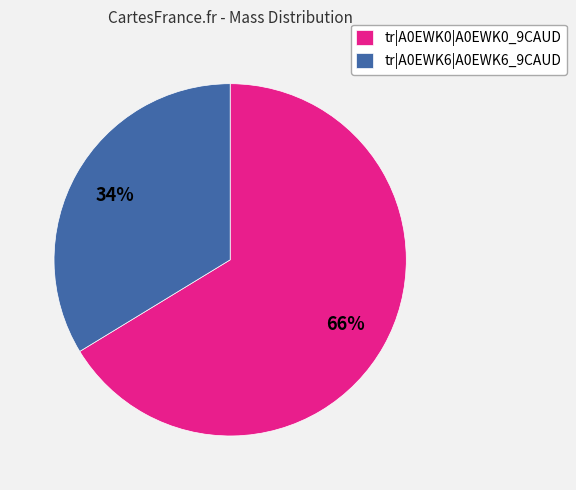

Count the number of slices in the pie.

2